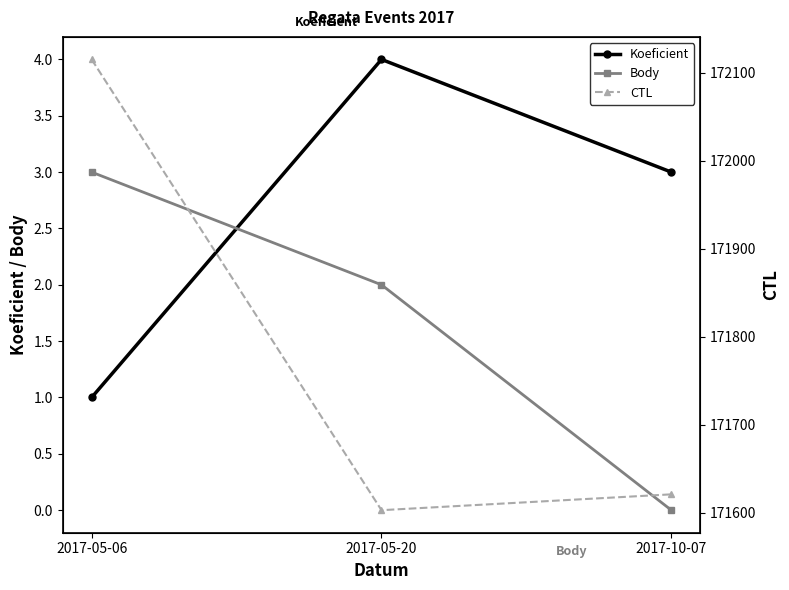

Reading left to right, what are all the values shown in this chart?

Koeficient: 1	4	3
Body: 3	2	0
CTL: 172115	171603	171621